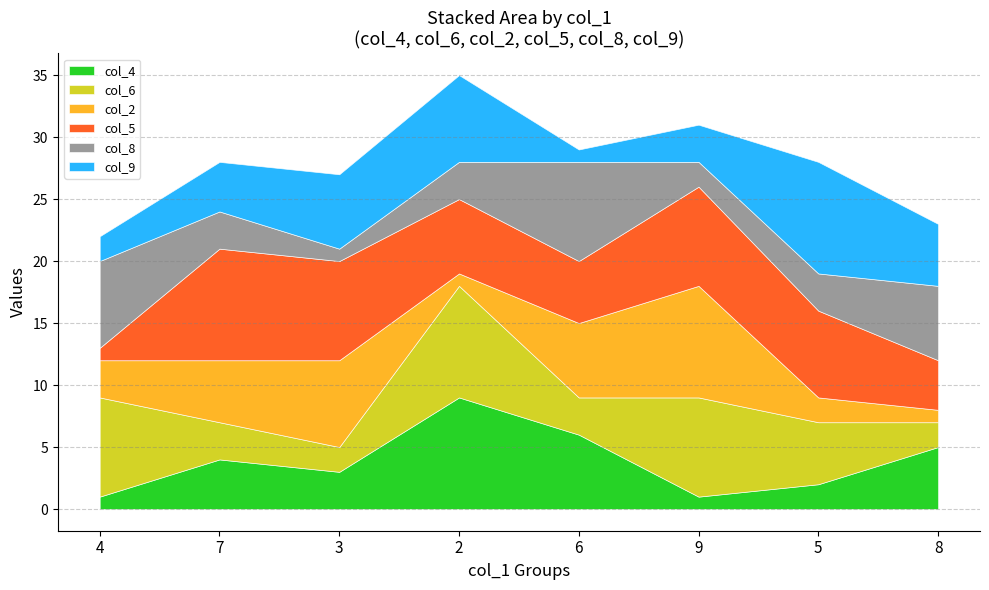

In col_6, how many points are lower than both neighbors (excluding endpoints)?

2